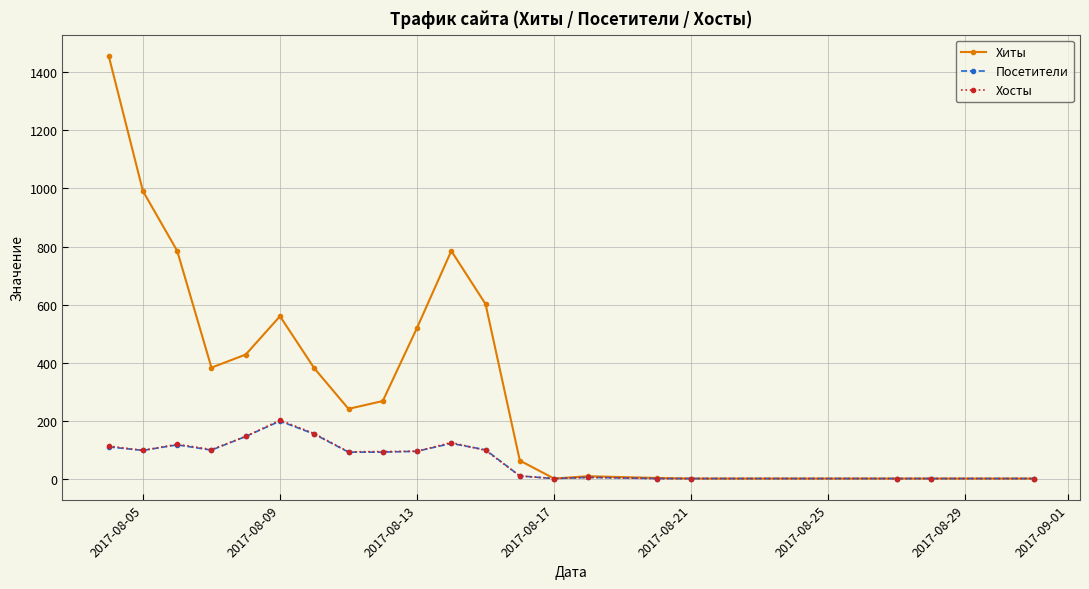

Which series has the largest total across all categories?

Хиты